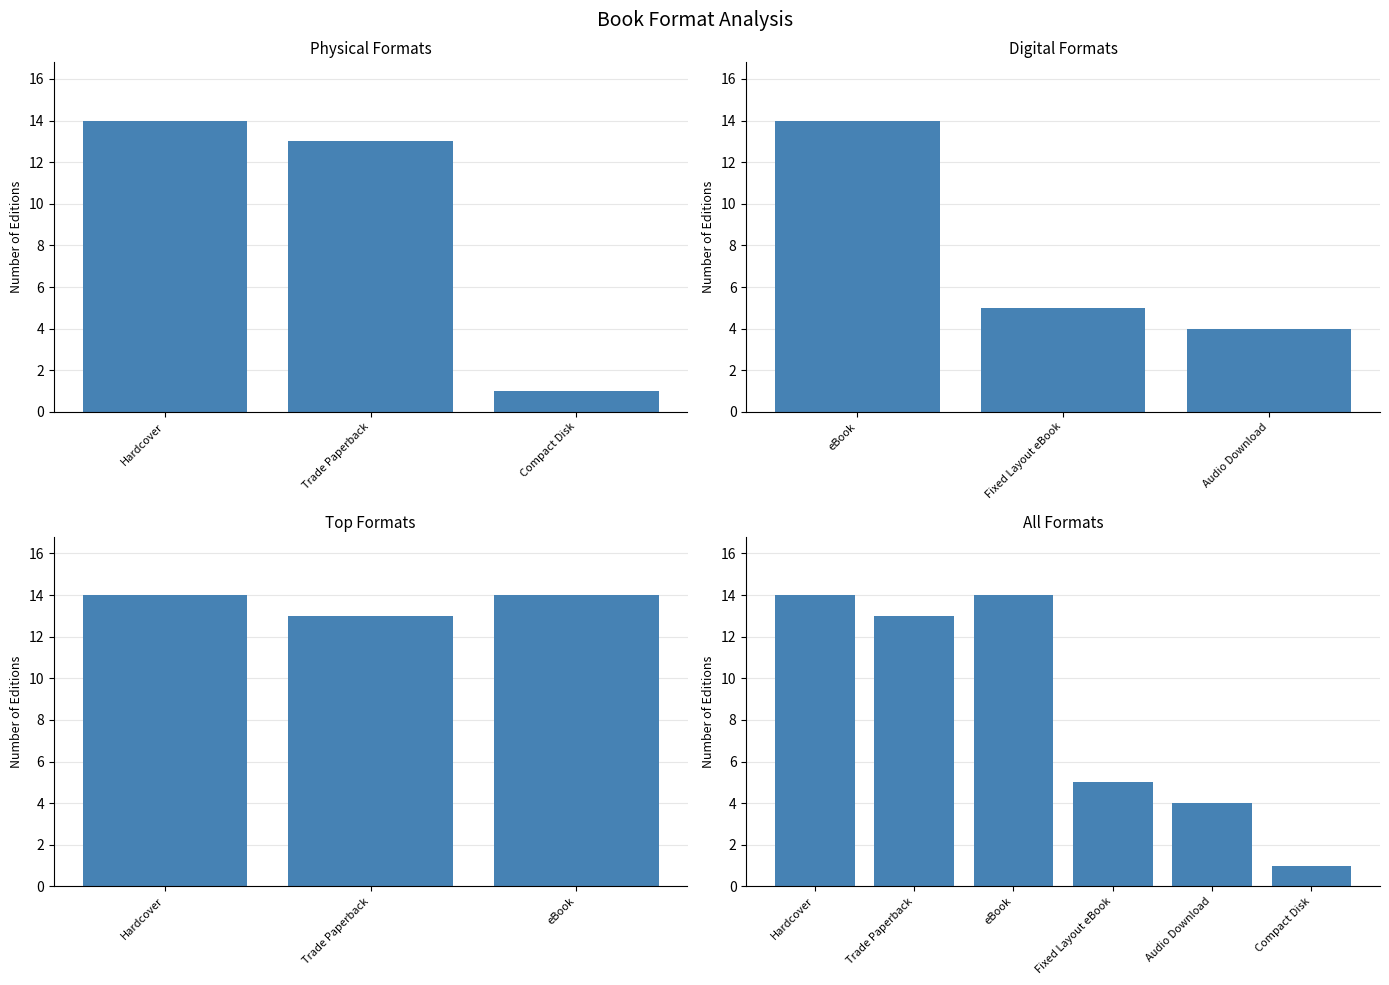

What is the approximate value at Trade Paperback?

13